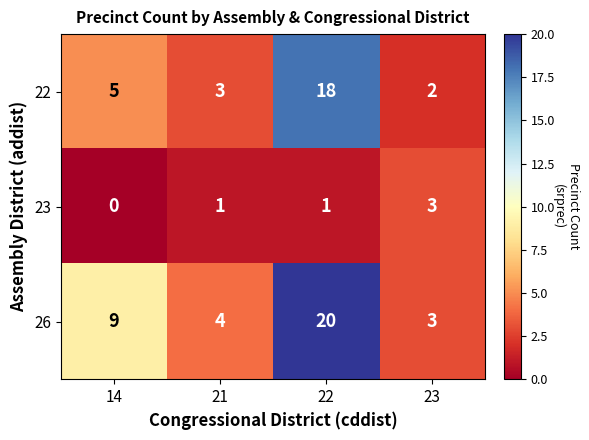

Which series has the largest total across all categories?

26